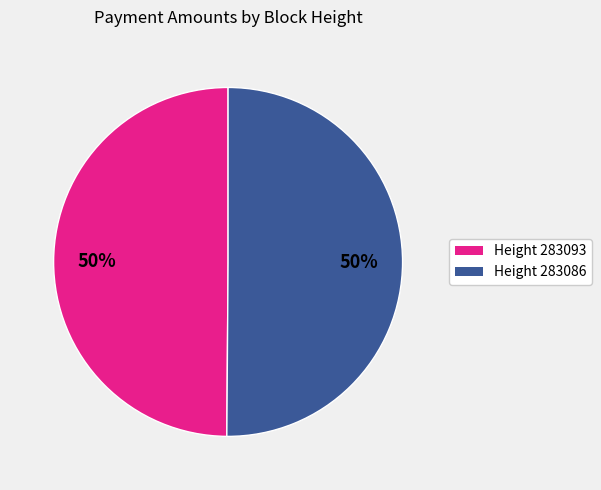

Which category has the biggest portion of the pie?

283086